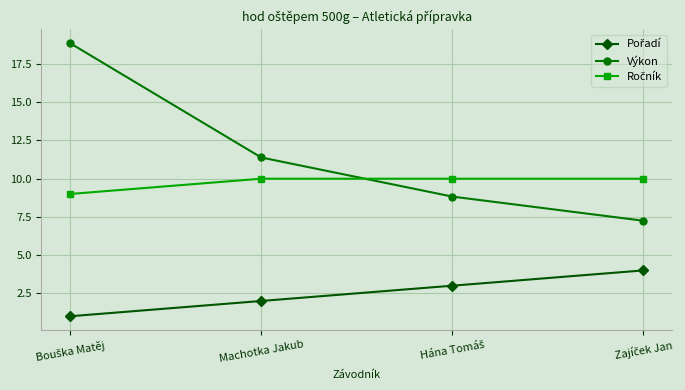

Which series has the largest range (max minus min)?

Výkon